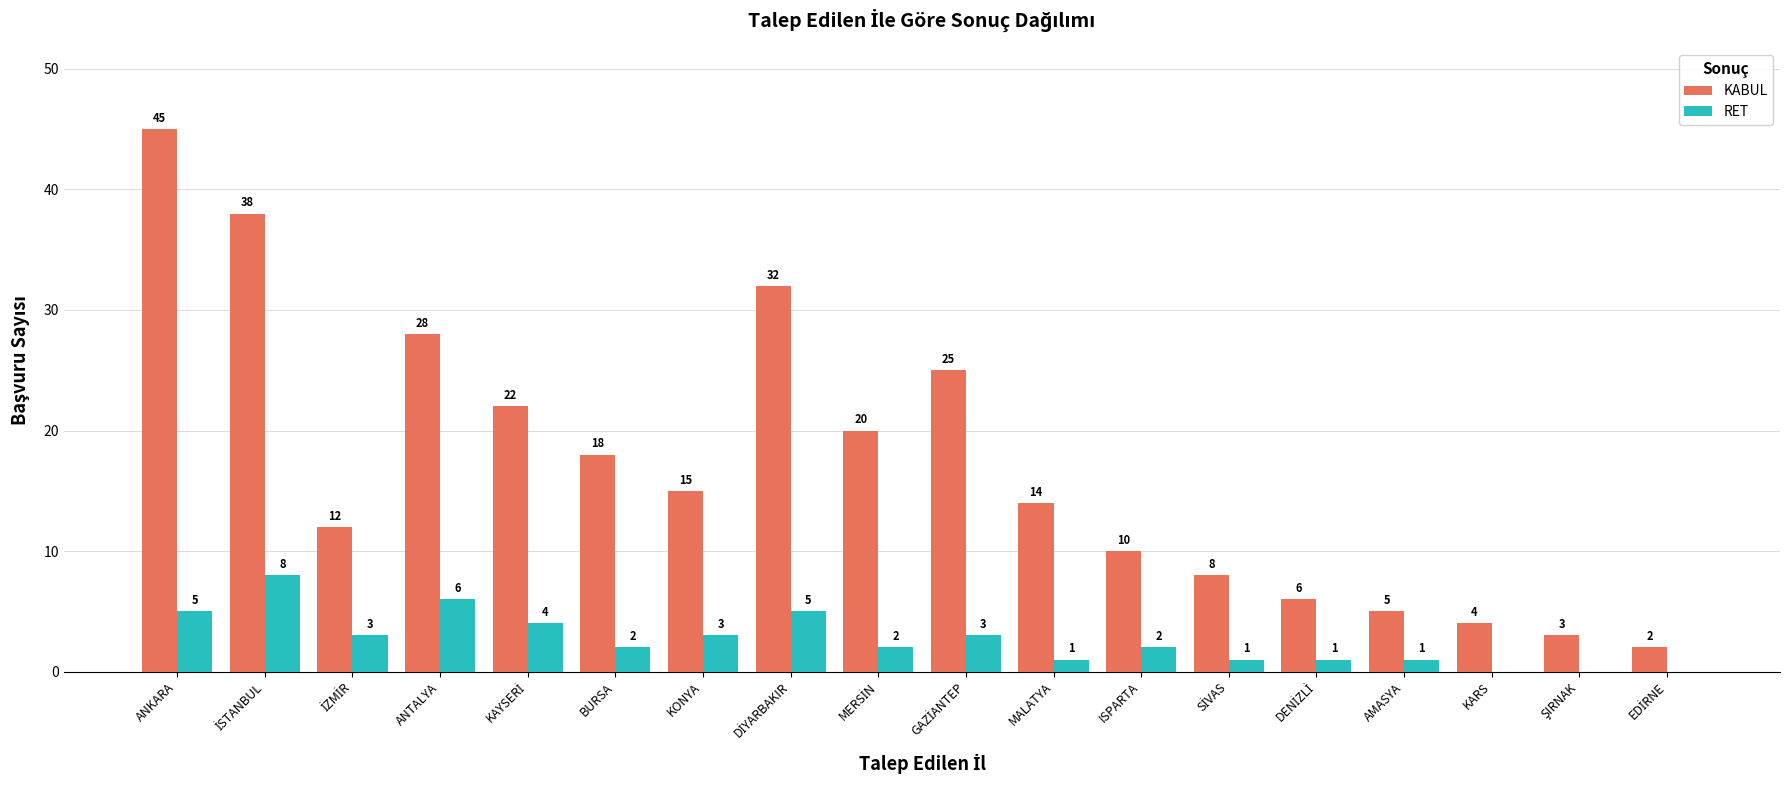

What is the sum of all RET values?

47